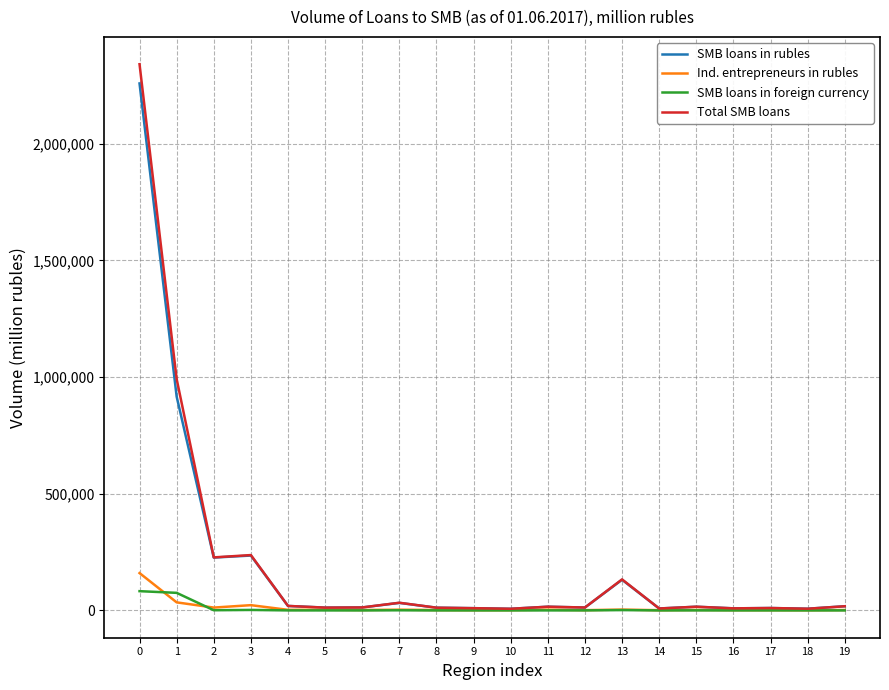

Which series changed the most between 1 and 2?

Total SMB loans